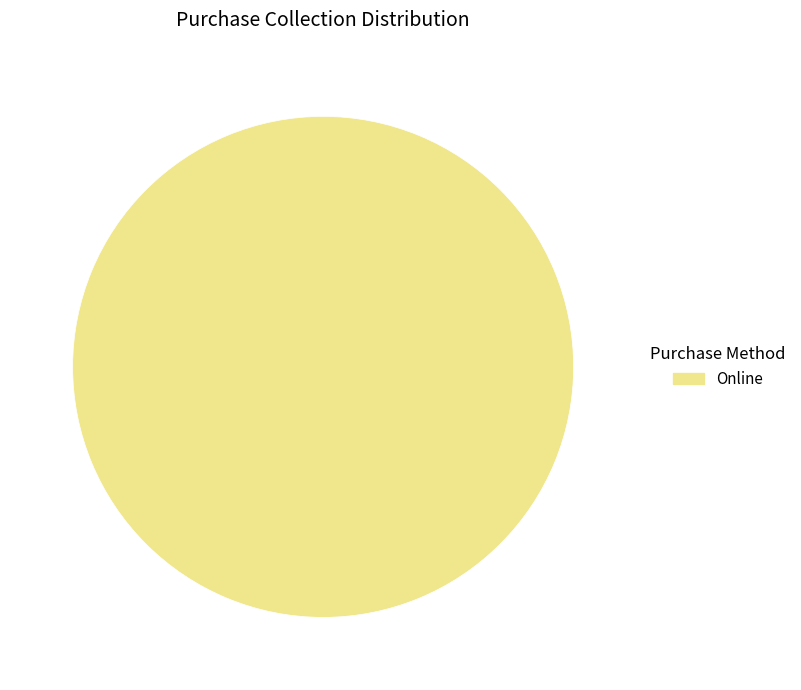

What is the majority slice?

Online